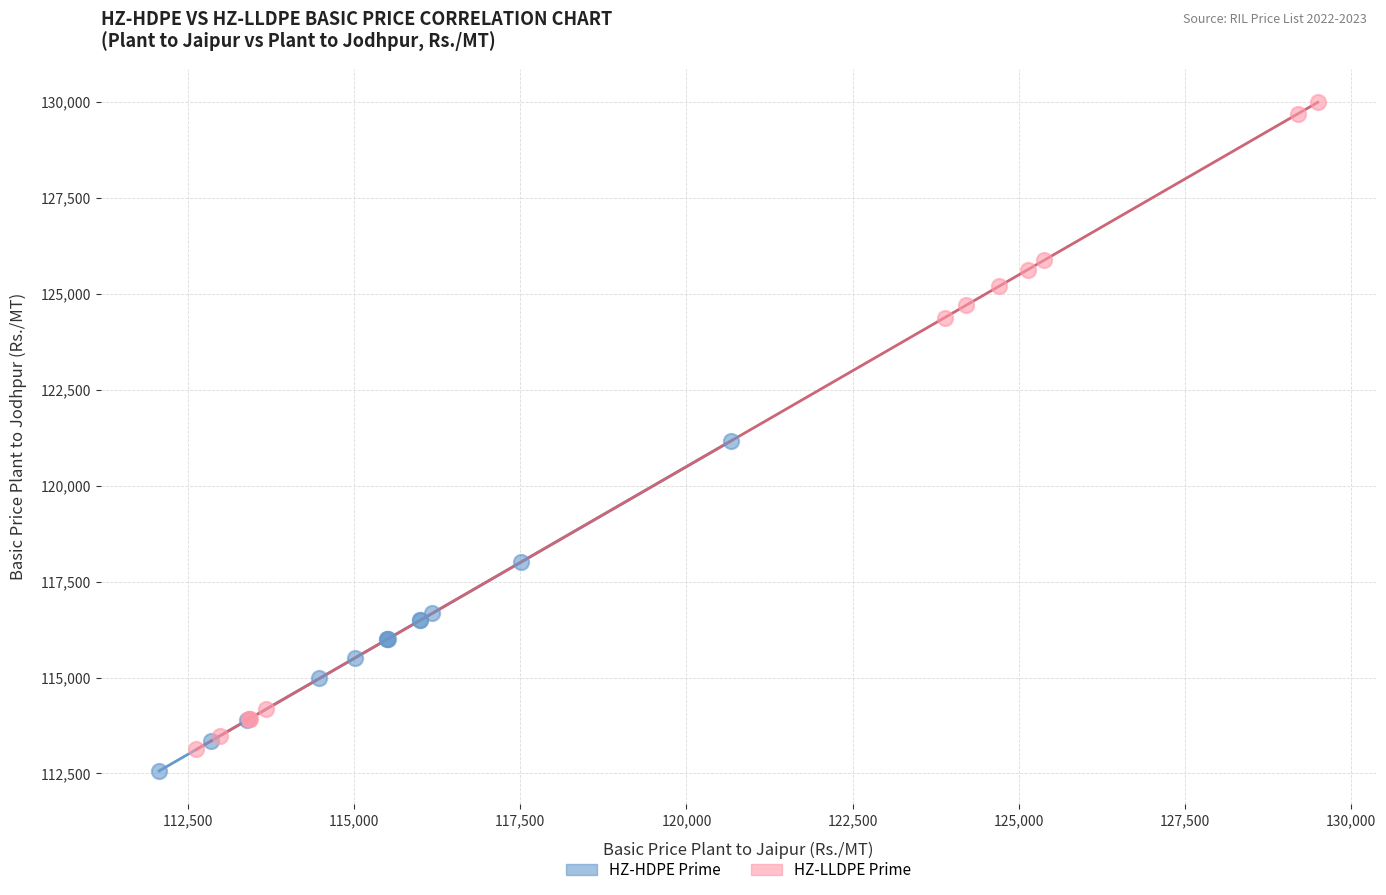

Which series has the widest spread of Y values?

HZ-LLDPE Prime